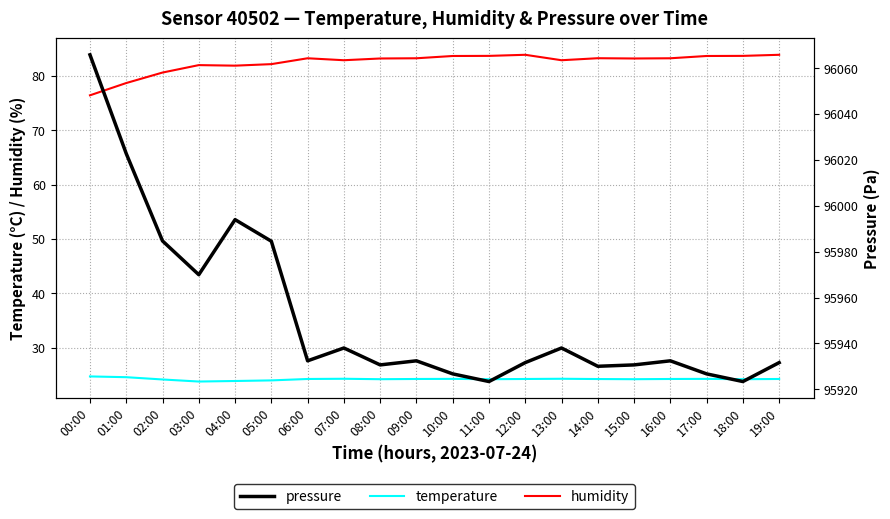

Is the value of pressure at 16:00 greater than the value of temperature at 17:00?

Yes